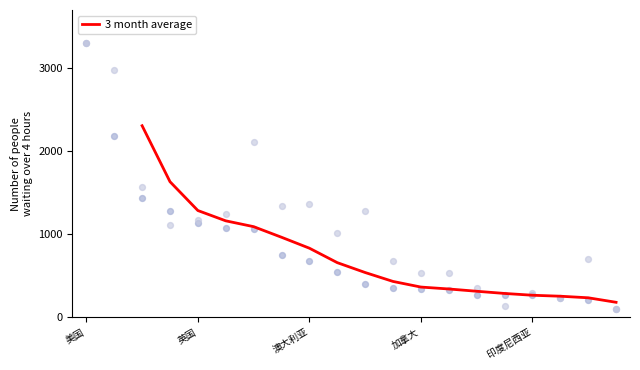

The 3 month average series shows 79.4 at 加拿大. True or false?

False